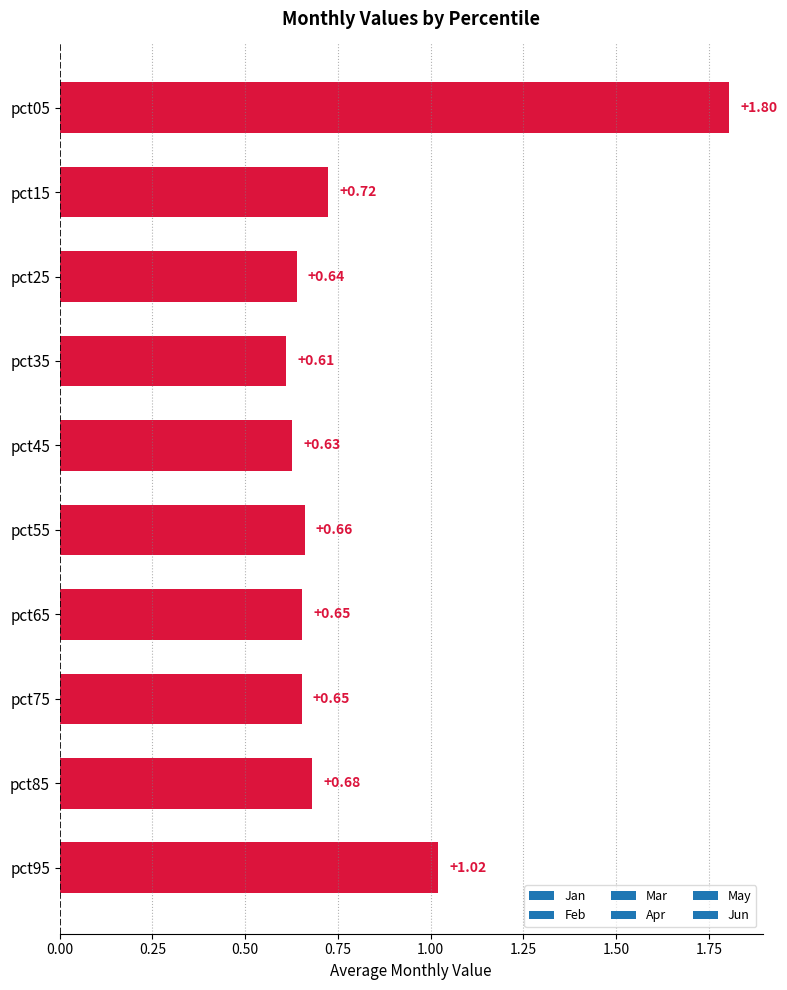

What is the difference between the values at pct05 and pct55?

1.1